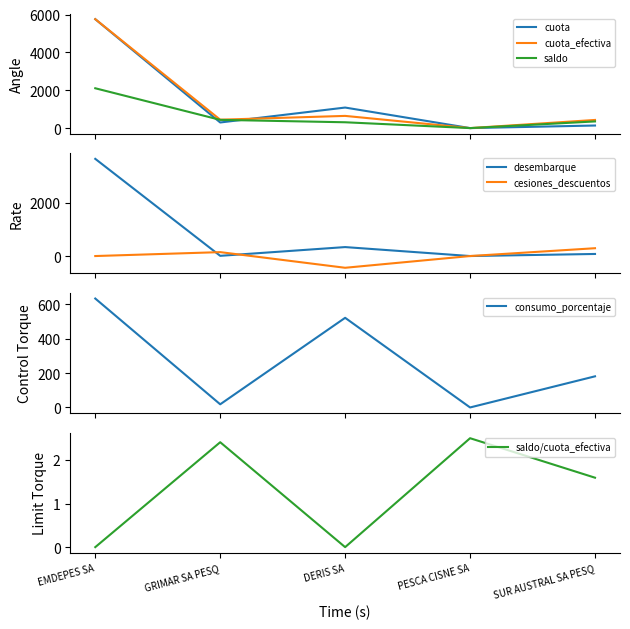

What is the lowest value of the cesiones_descuentos series?

-440.8